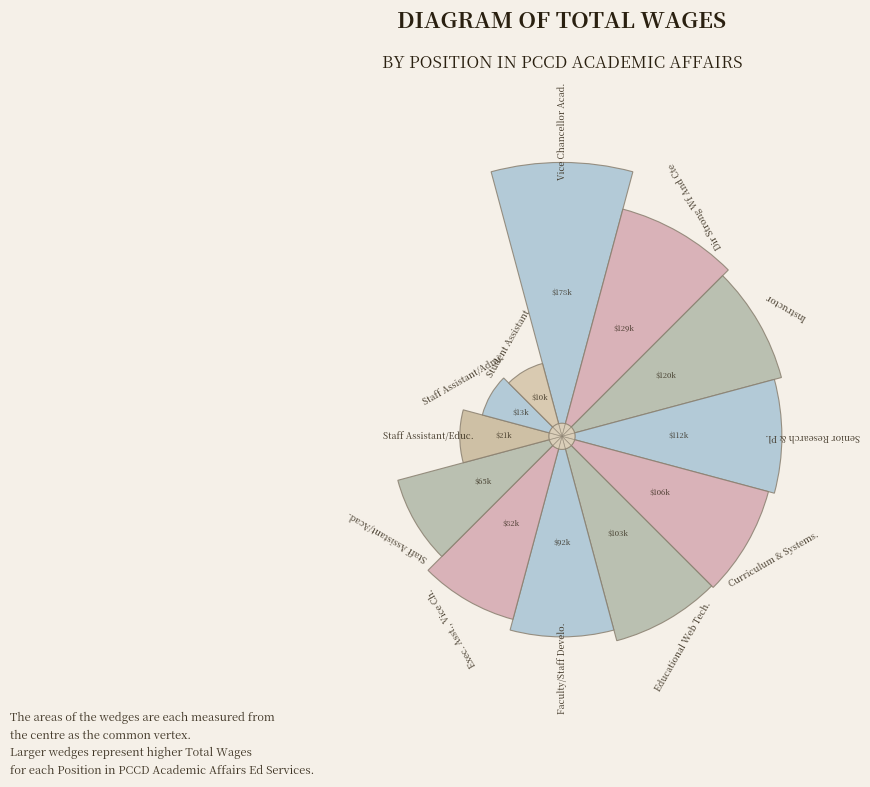

Is 2 the majority of the pie?

No